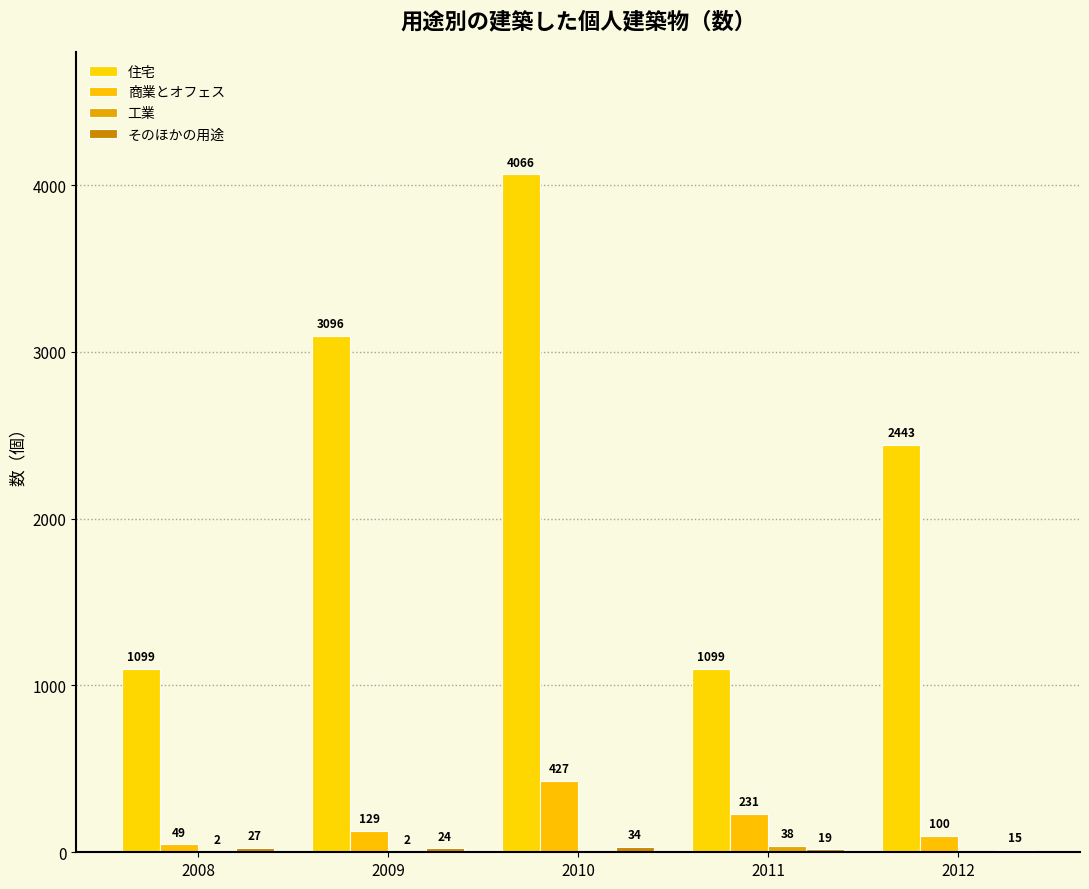

How many data points in そのほかの用途 are above 24?

2